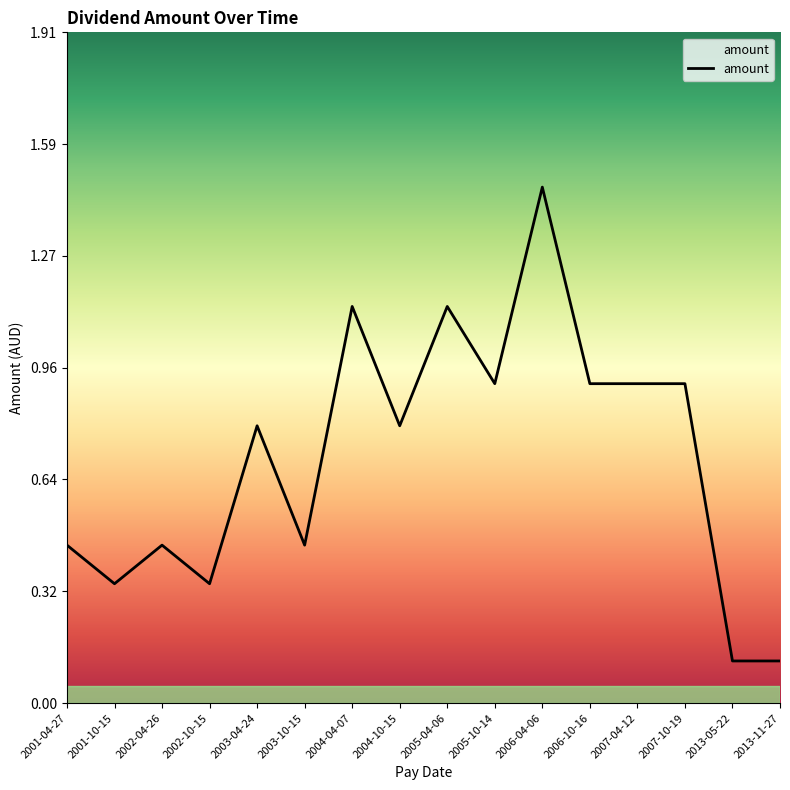

True or false: the data has more than 2 interior local peaks.

True